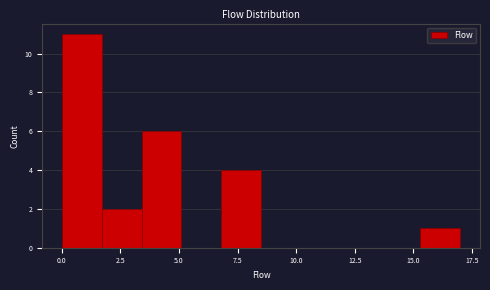

Read against the x-axis, roughly where is the centre of the tallest bar?

1.0